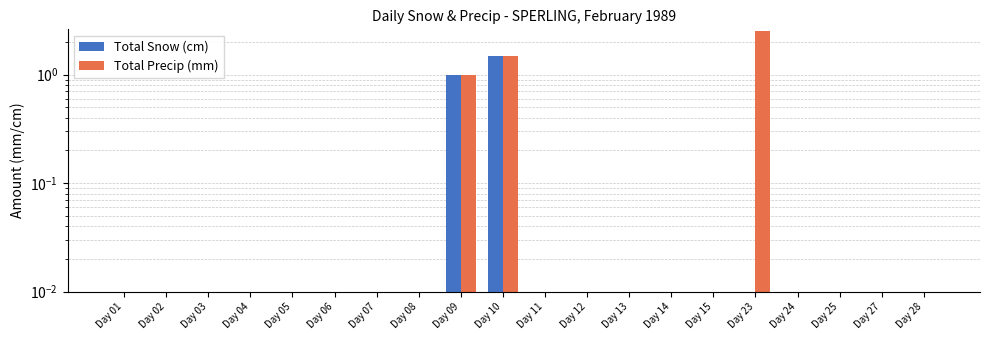

What is the average value of the Total Snow (cm) series?

0.1